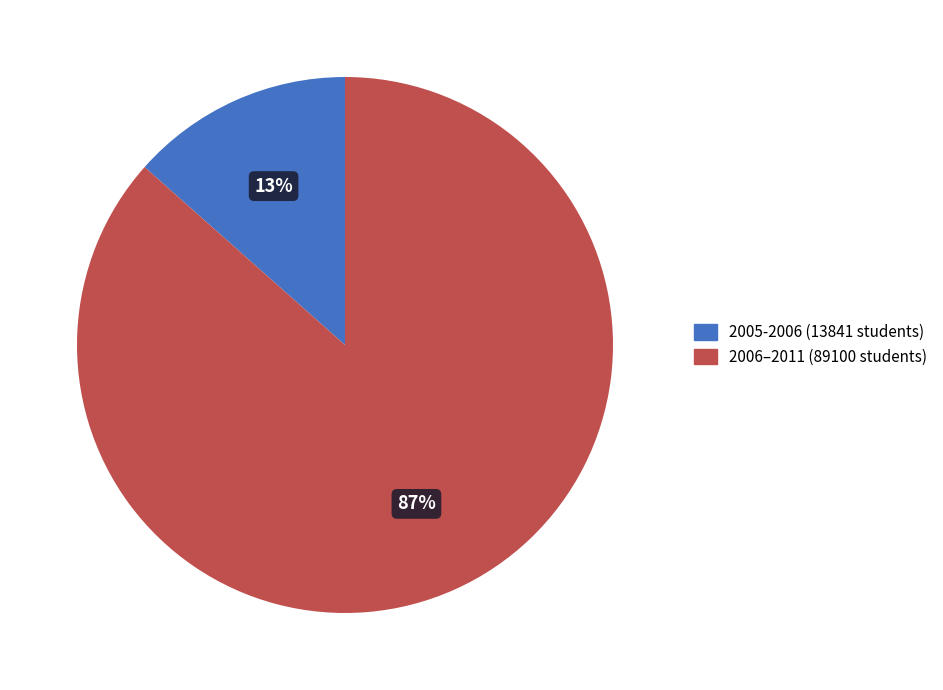

Does any single category account for the majority?

Yes